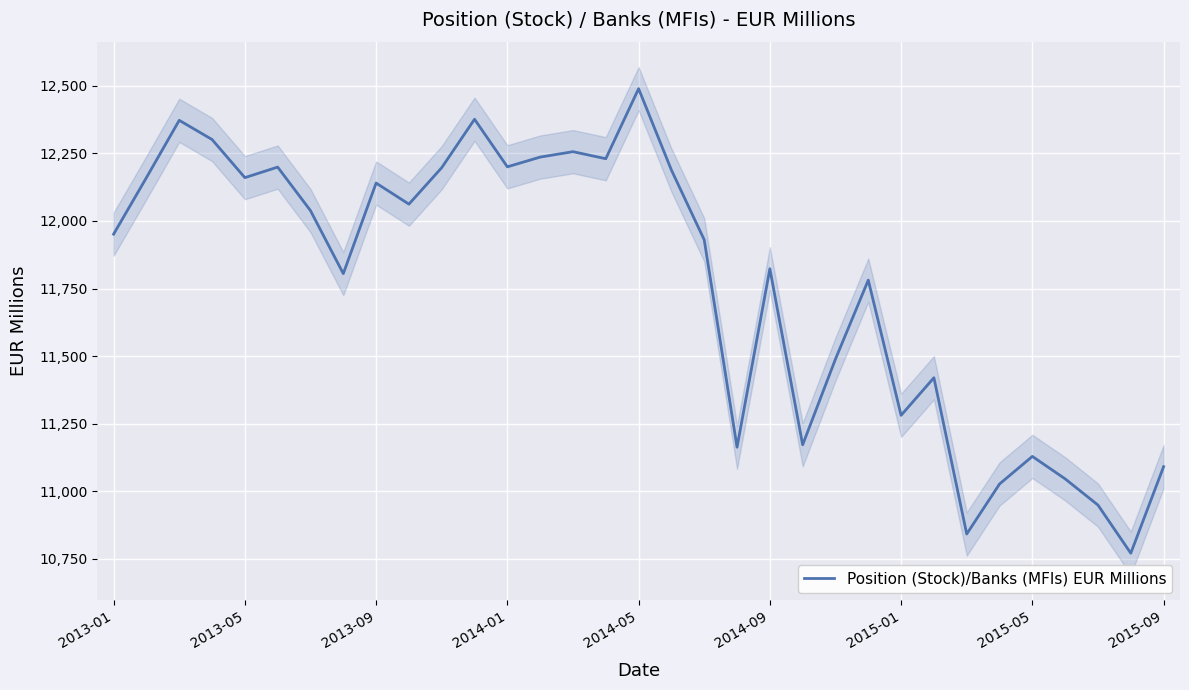

The value of Position (Stock)/Banks (MFIs) EUR Millions at 2014-01 is 12200. True or false?

True